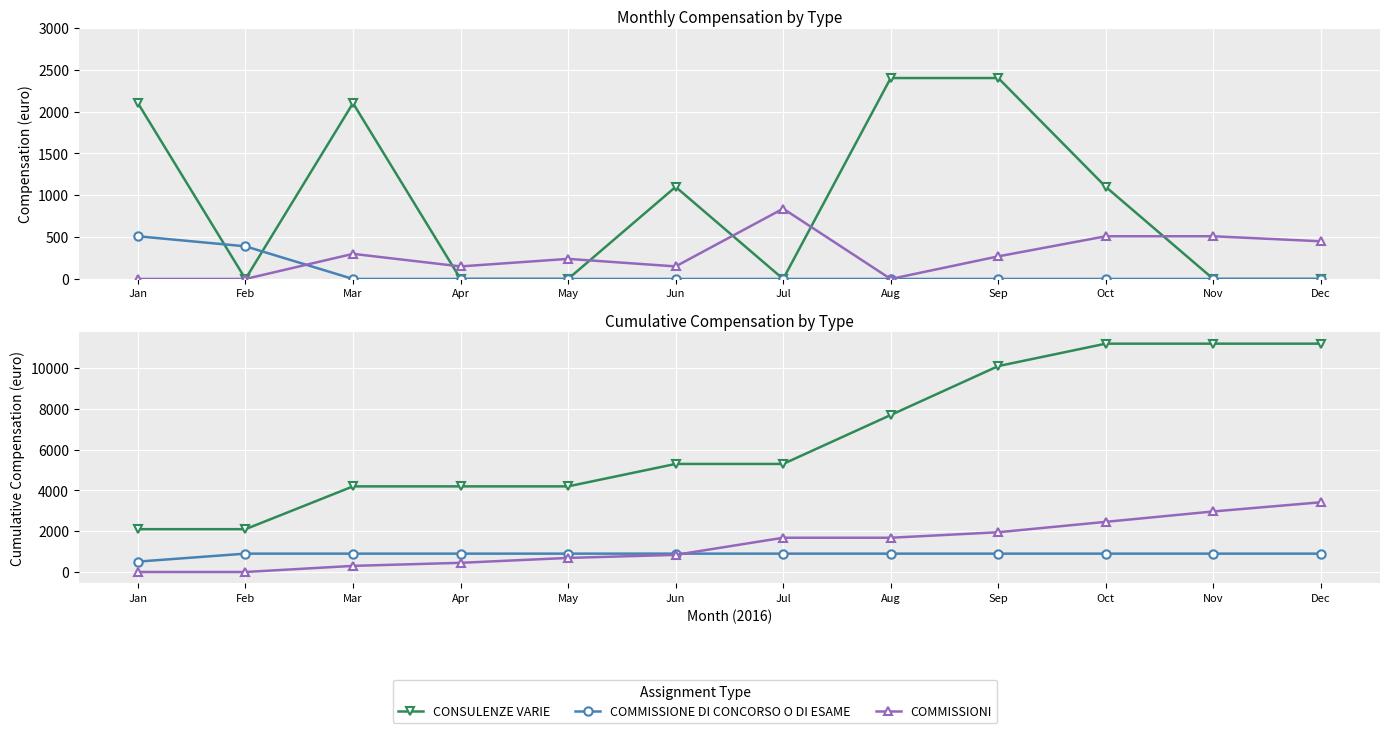

Which series has the largest range (max minus min)?

CONSULENZE VARIE